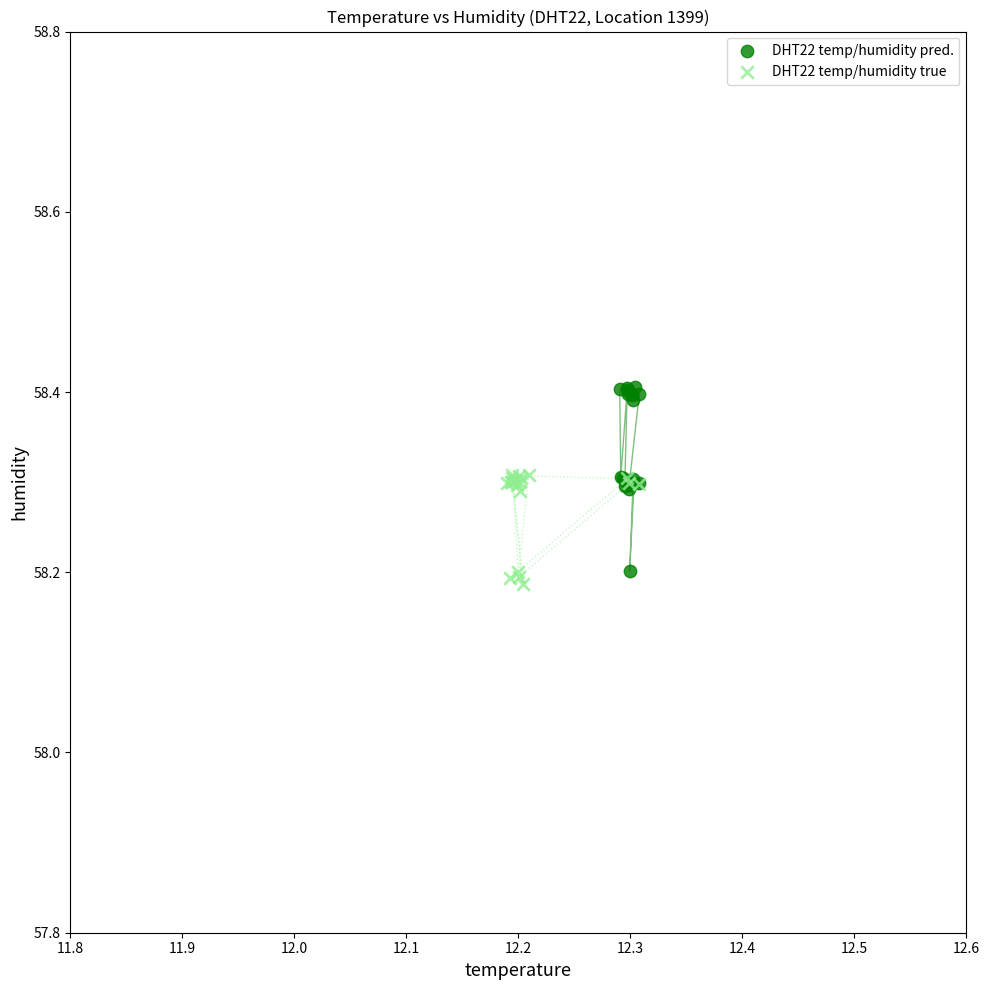

Which series has the largest Y range (max minus min)?

DHT22 temp/humidity pred.